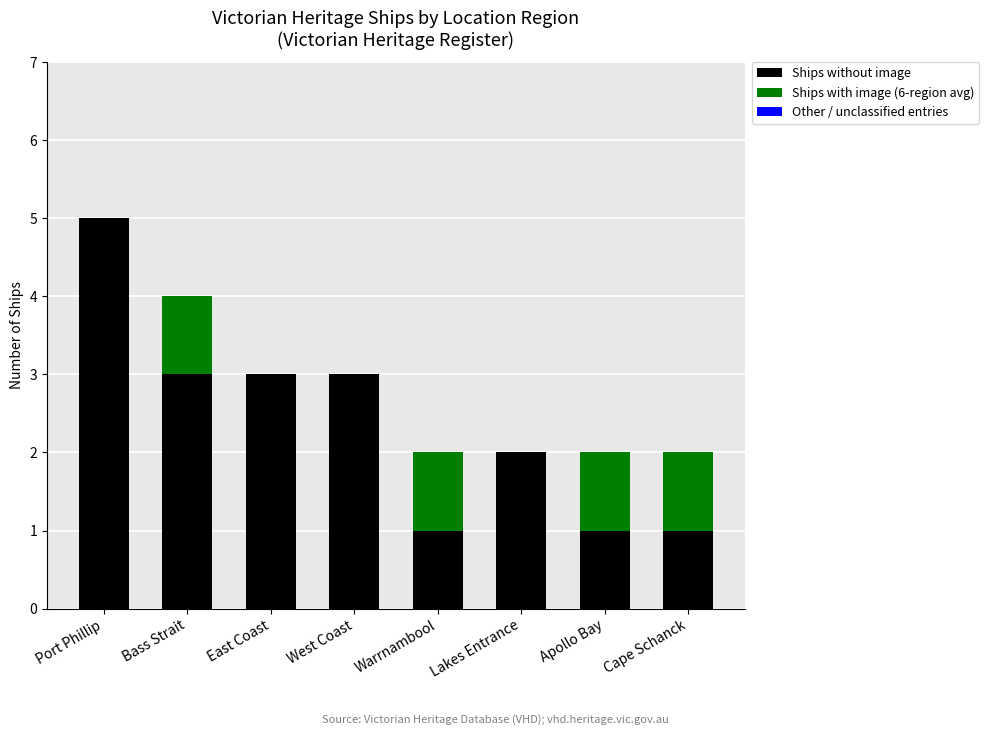

At which category is the sum across all series the highest?

Port Phillip